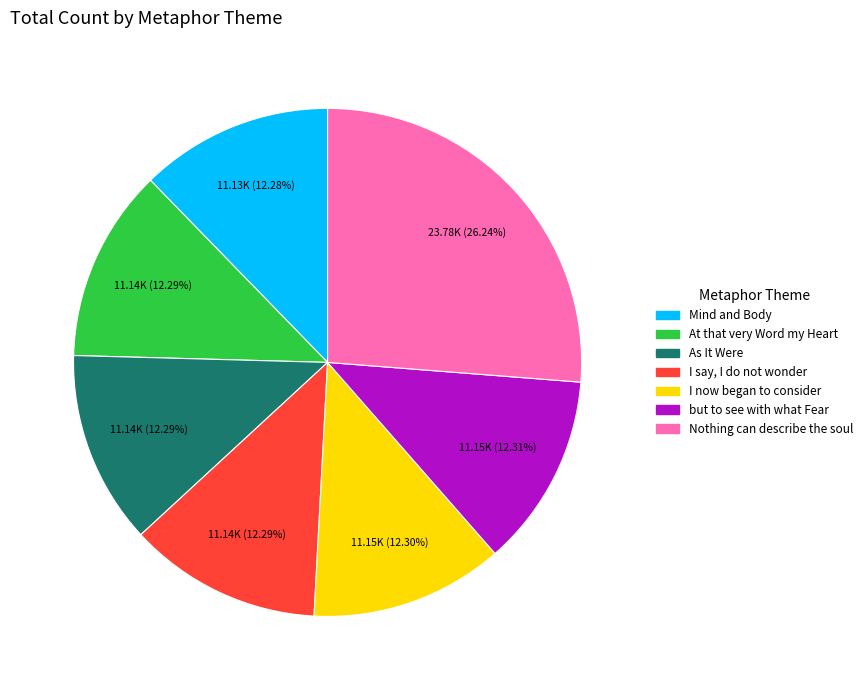

Which slice is the largest?

Nothing can describe the soul